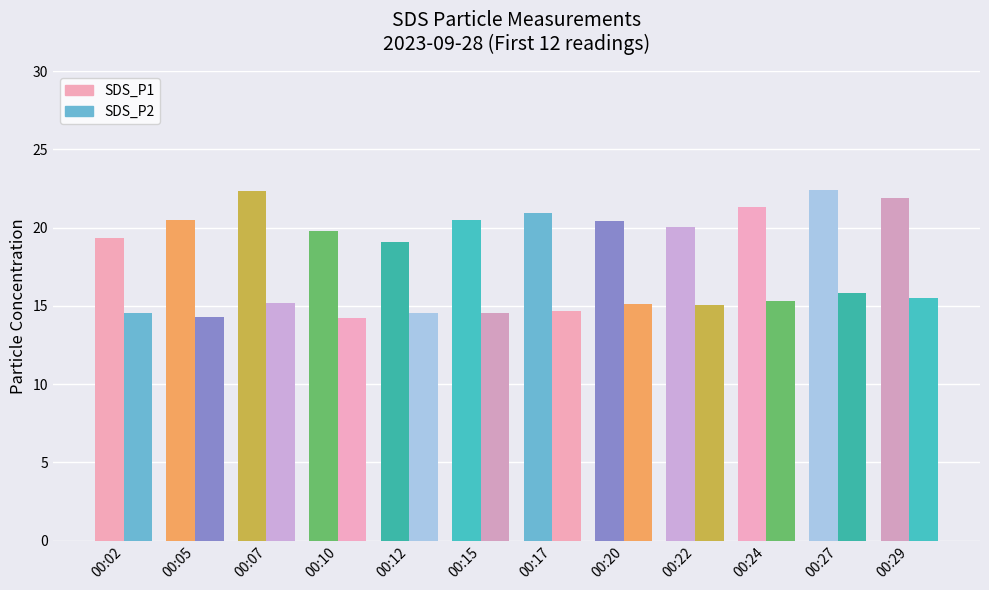

How many categories are shown in the chart?

12